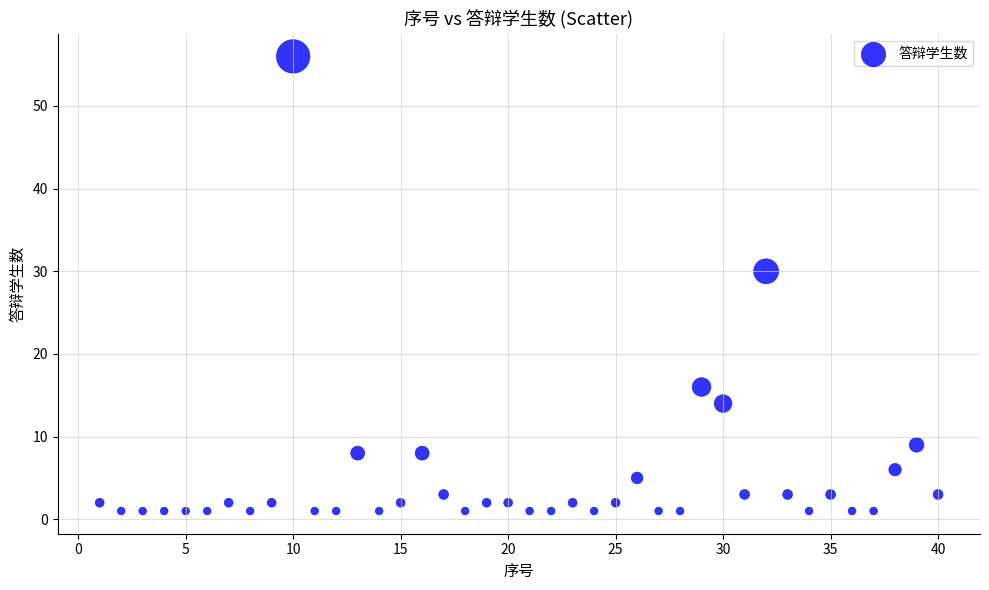

What is the range of Y values (max minus min)?

55